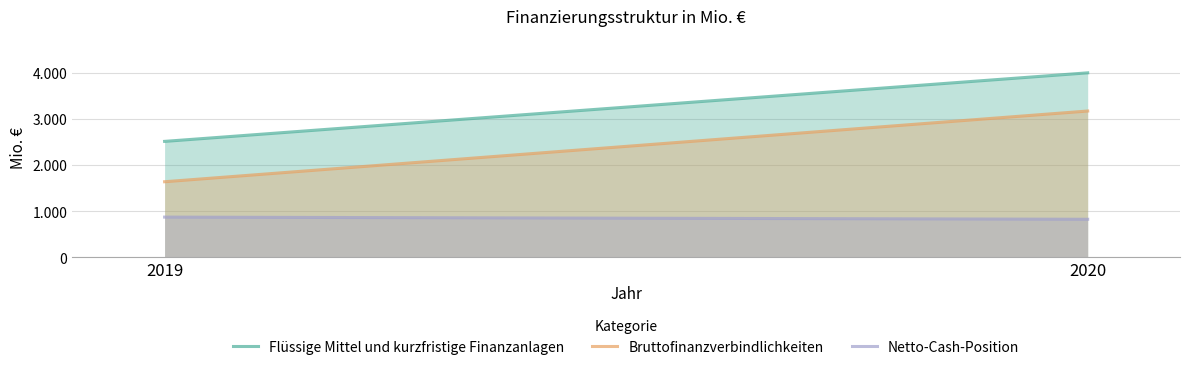

The value of Flüssige Mittel und kurzfristige Finanzanlagen at 2019 is 4381. True or false?

False